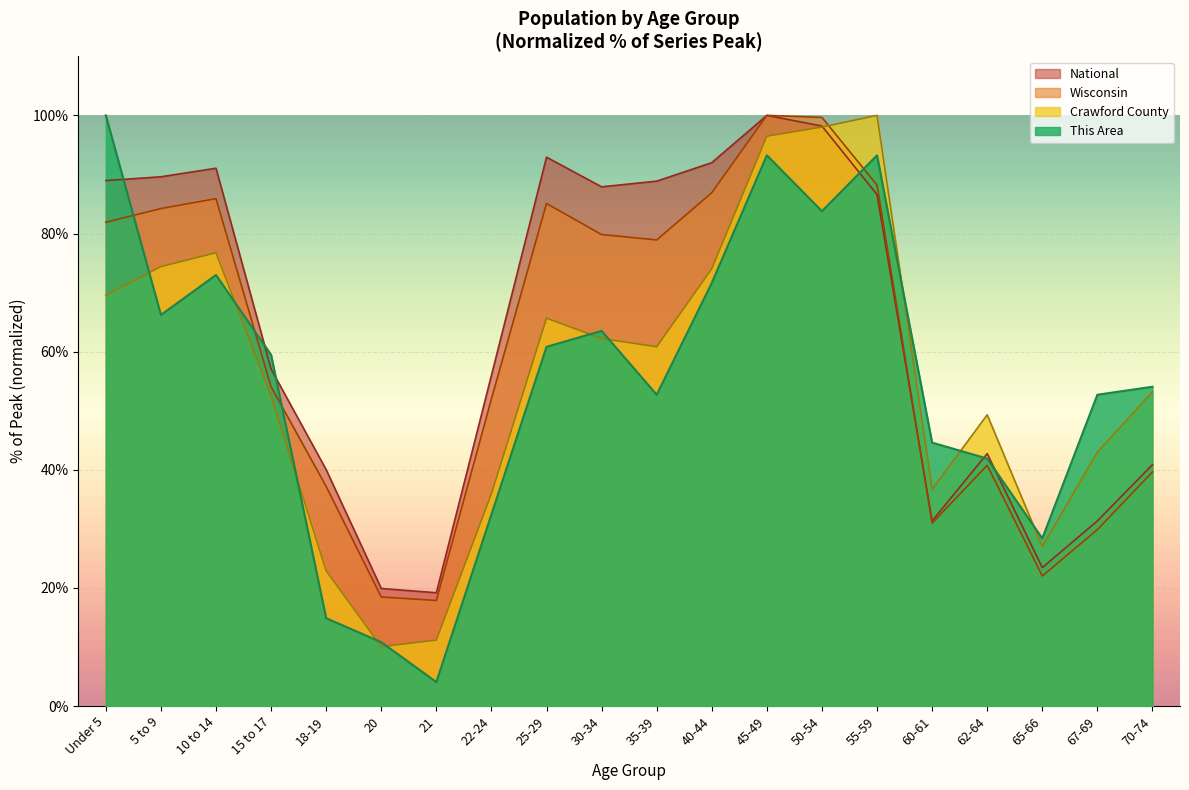

True or false: Wisconsin has a value of 85.1 at 25-29.

True